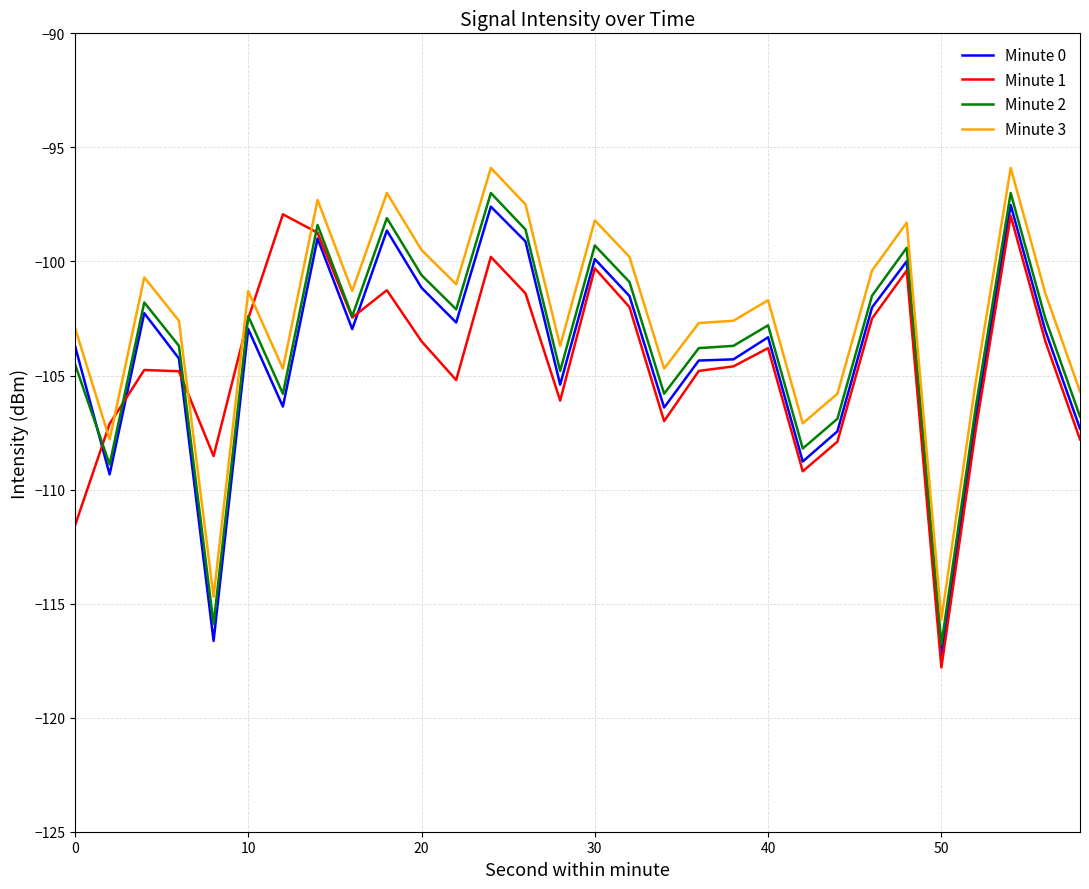

What are all the series names shown in the legend?

Minute 0, Minute 1, Minute 2, Minute 3